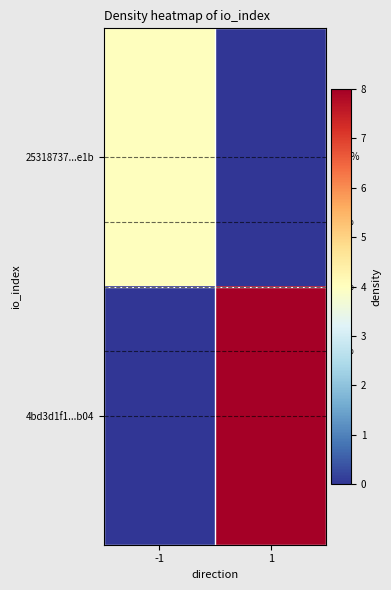

True or false: 4bd3d1f1...b04 has a value of 8 at 1.

True